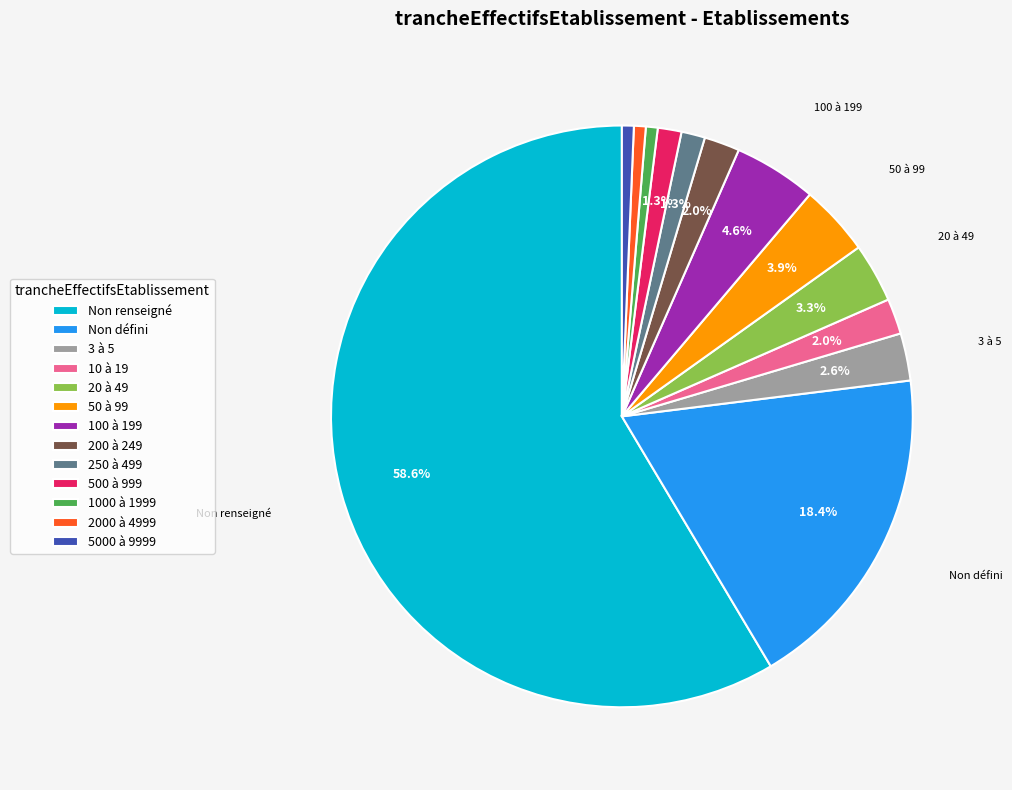

How many slices are in this pie chart?

13